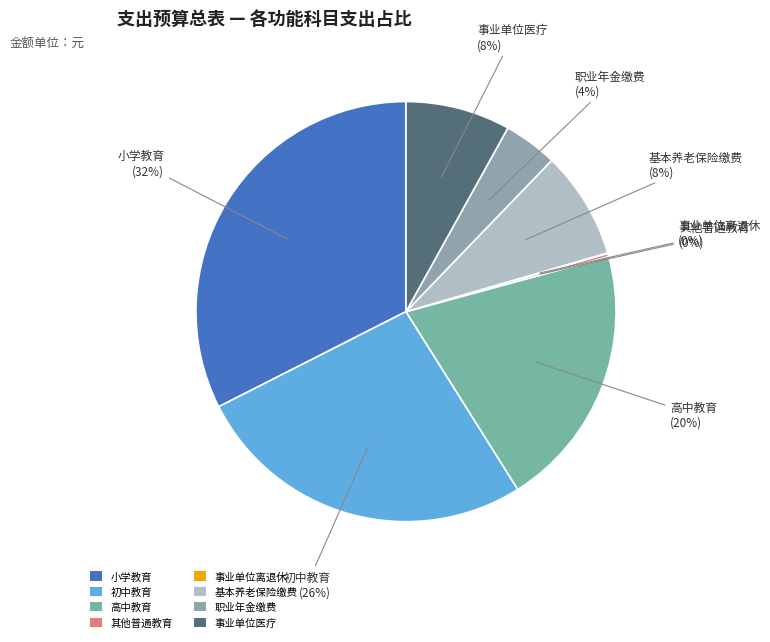

Combined, do 高中教育 and 初中教育 account for over 50%?

No